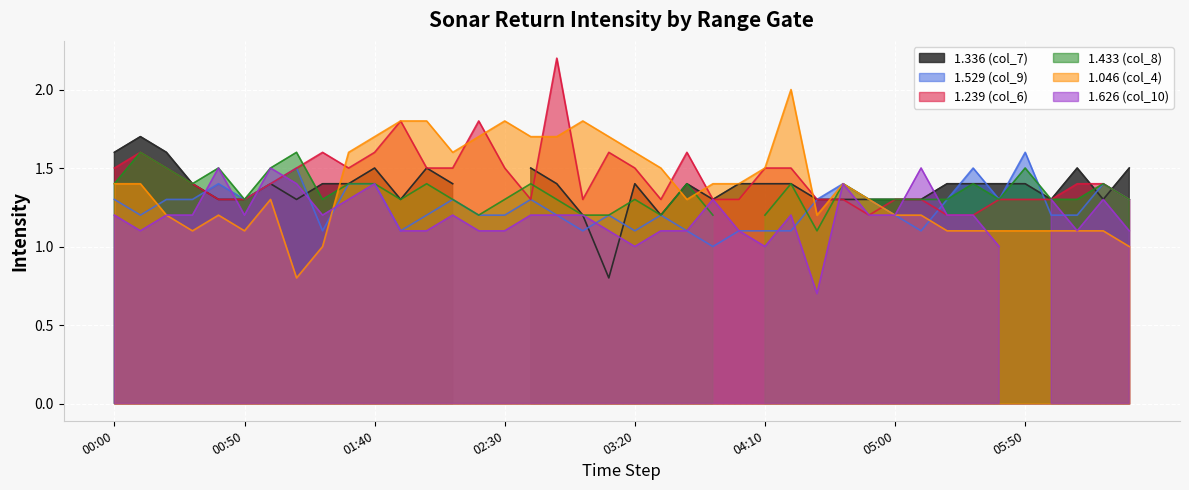

True or false: 1.529 (col_9) has more than 0 interior local peaks.

True